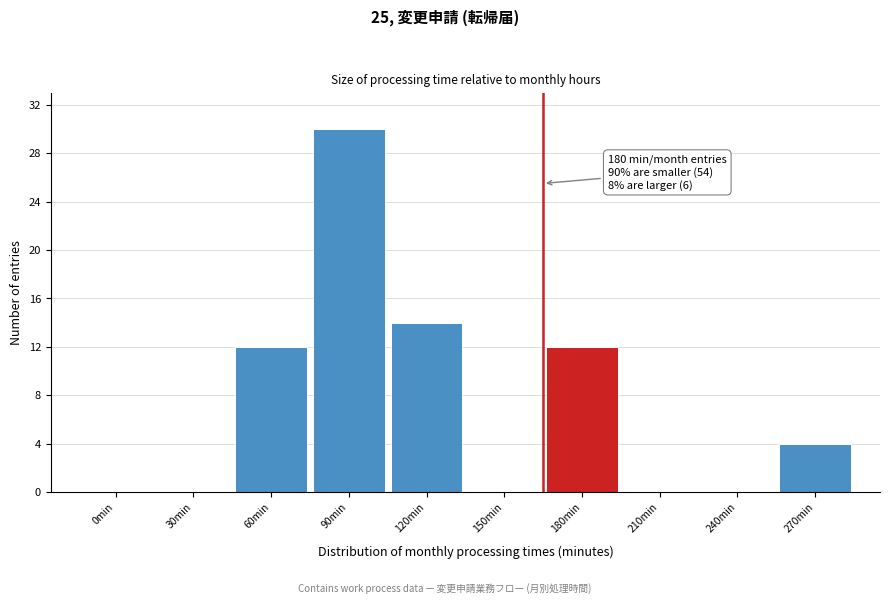

Reading left to right, transcribe all the data shown in this chart.

0min=0	30min=0	60min=12	90min=30	120min=14	150min=0	180min=12	210min=0	240min=0	270min=4